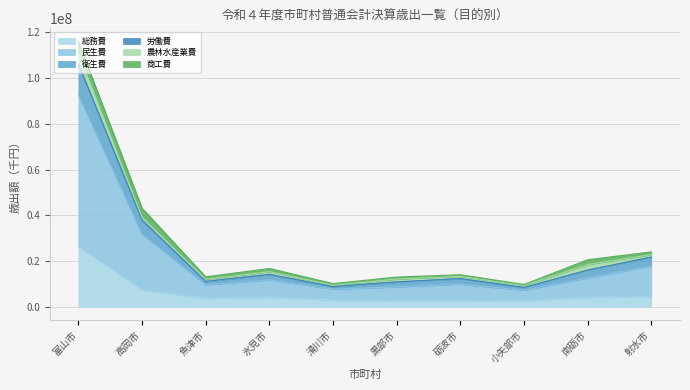

True or false: 民生費 and 労働費 cross at least once.

False